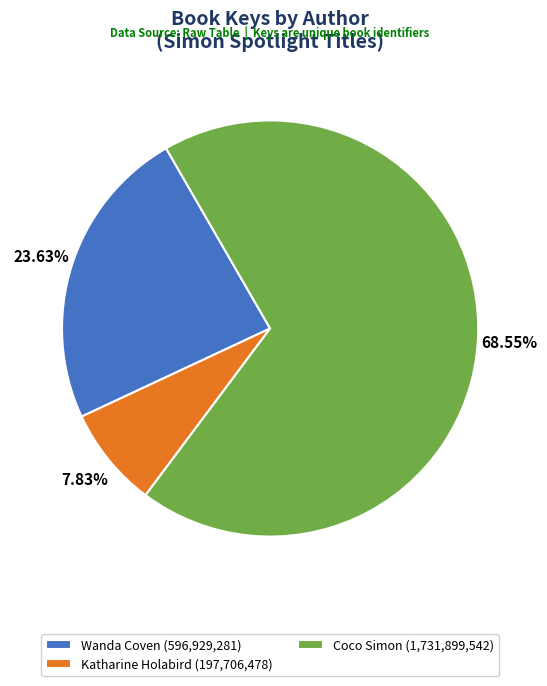

Is the sum of Coco Simon (1,731,899,542) and Katharine Holabird (197,706,478) greater than half?

Yes